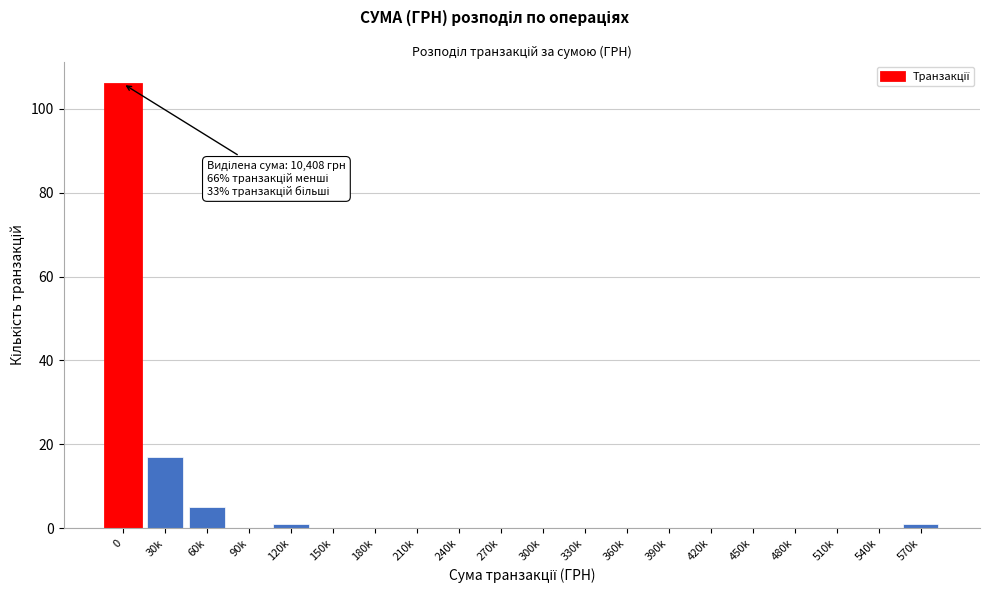

Reading left to right, list all the values displayed in this chart.

0=106	30k=17	60k=5	90k=0	120k=1	150k=0	180k=0	210k=0	240k=0	270k=0	300k=0	330k=0	360k=0	390k=0	420k=0	450k=0	480k=0	510k=0	540k=0	570k=1